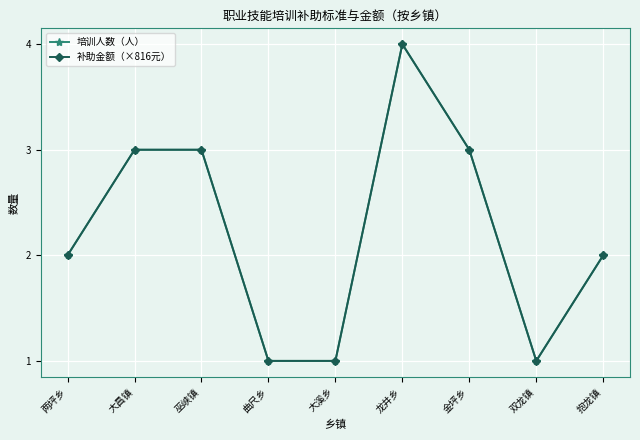

Is this an area chart (filled region under the line)?

No